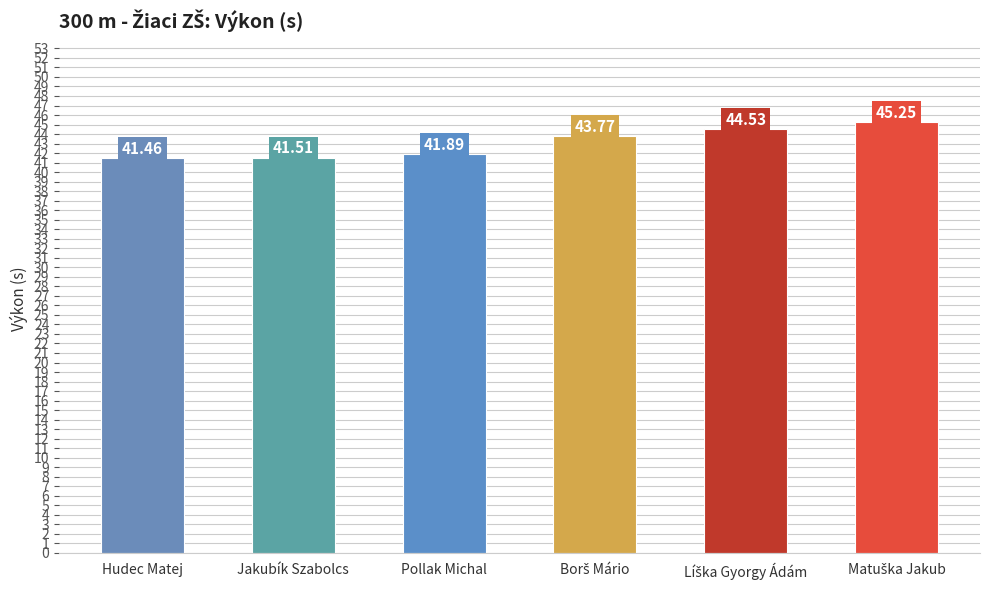

What is the difference between the maximum and minimum values?

3.8